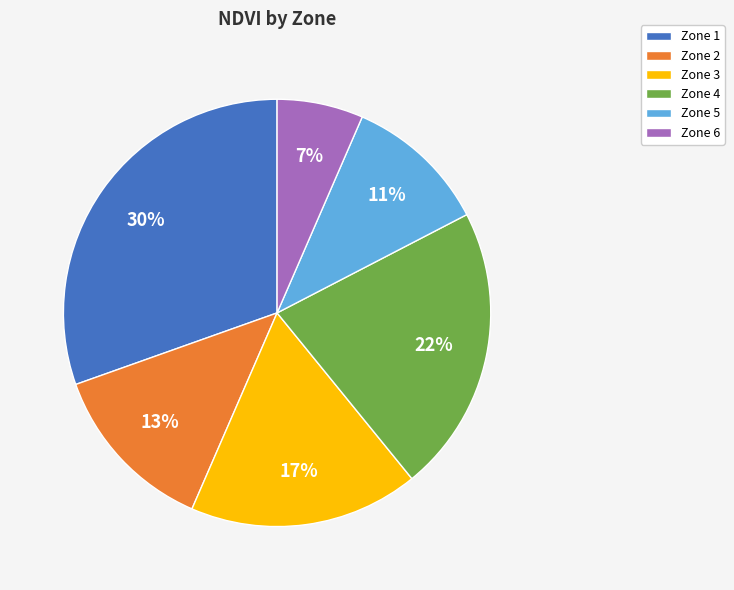

Does Zone 4 account for over 50% of the chart?

No